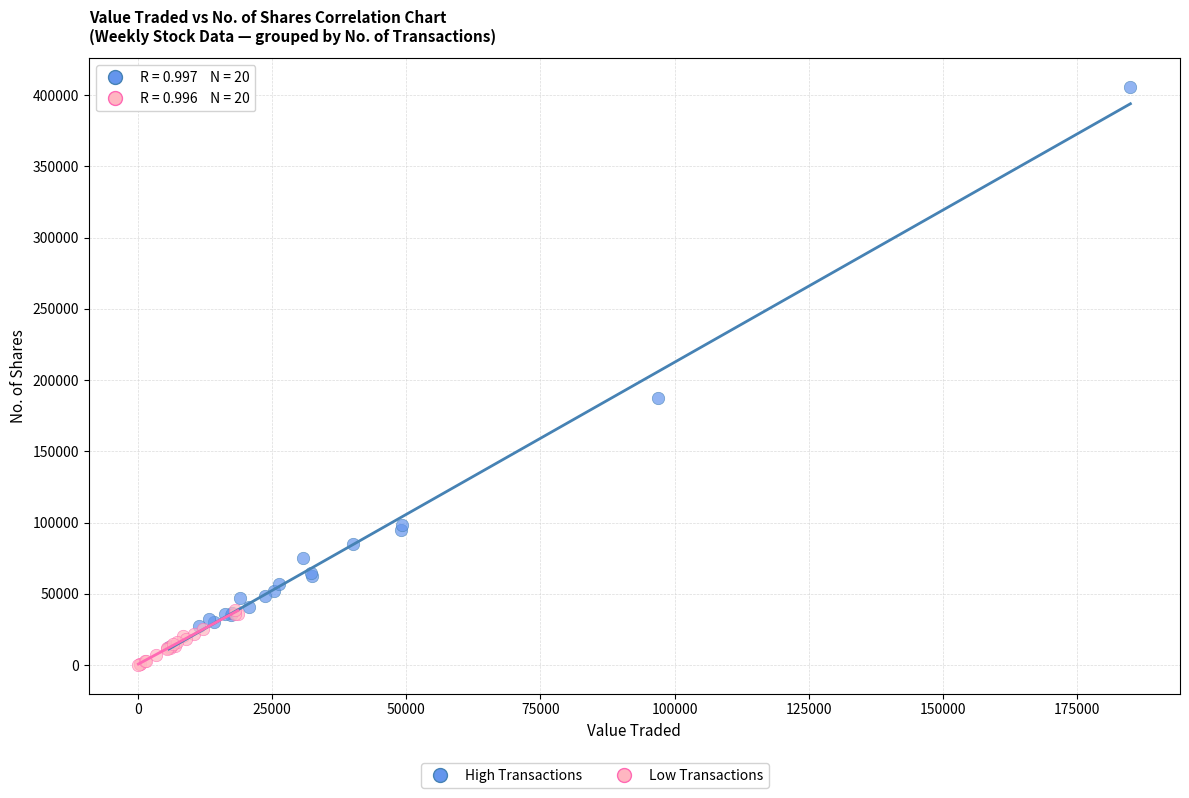

Which series has the largest Y range (max minus min)?

High Transactions